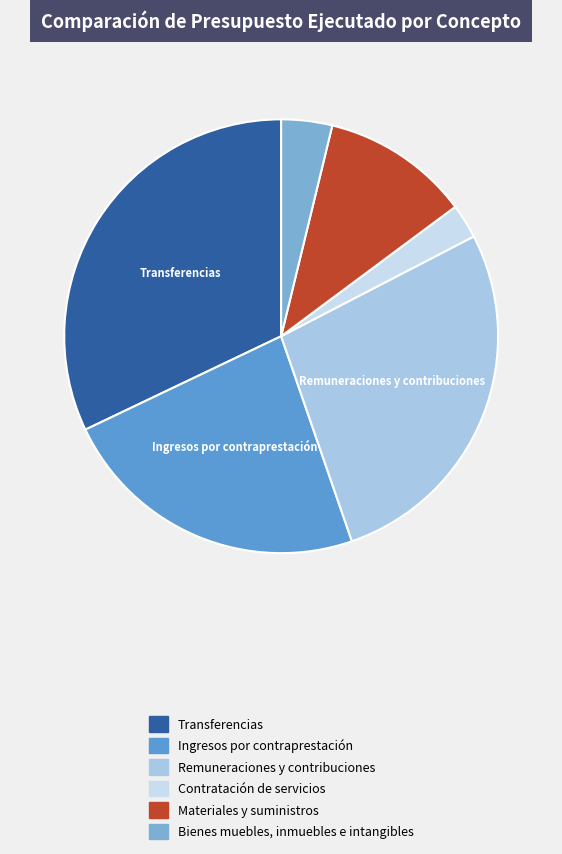

Is the sum of Transferencias and Remuneraciones y contribuciones greater than half?

Yes